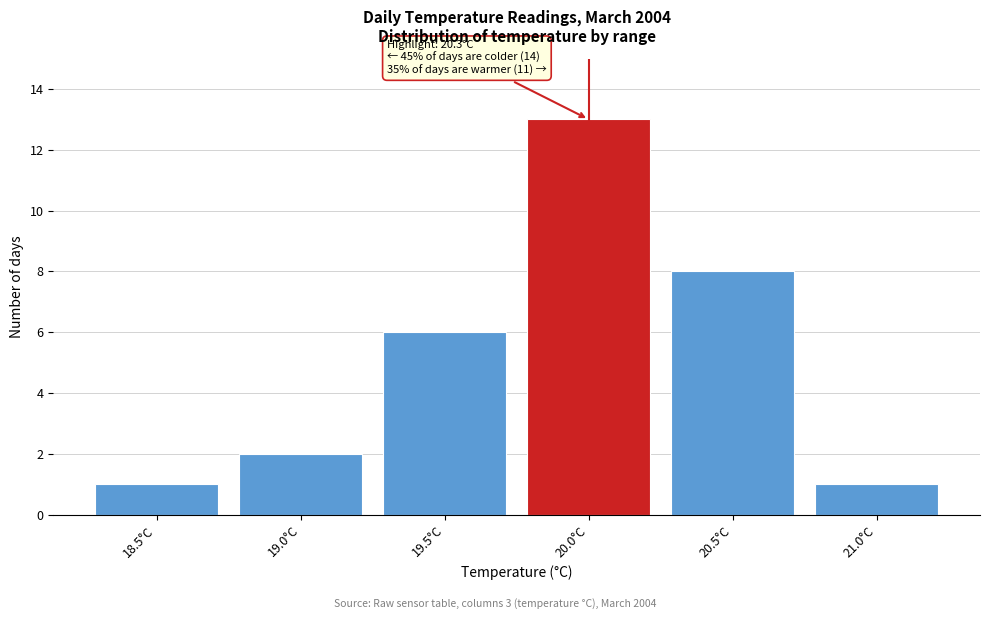

Reading left to right, what are all the values shown in this chart?

18.5°C=1	19.0°C=2	19.5°C=6	20.0°C=13	20.5°C=8	21.0°C=1